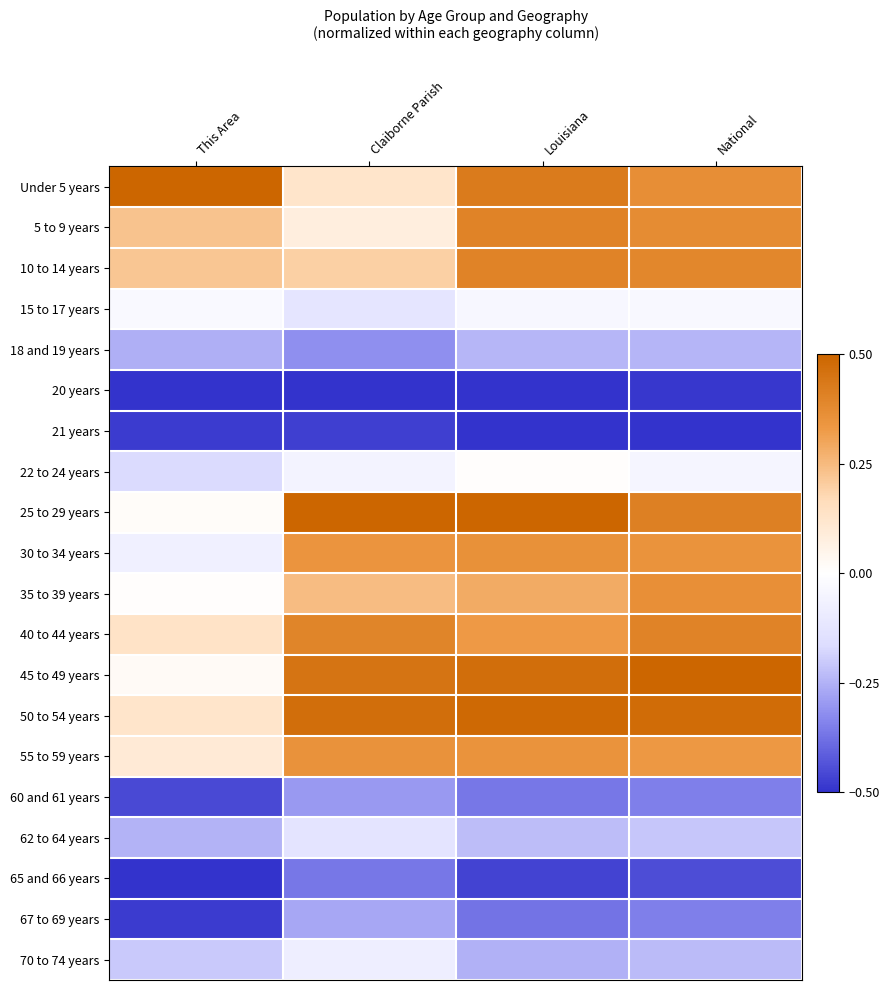

Which has a higher value, Louisiana or This Area?

This Area